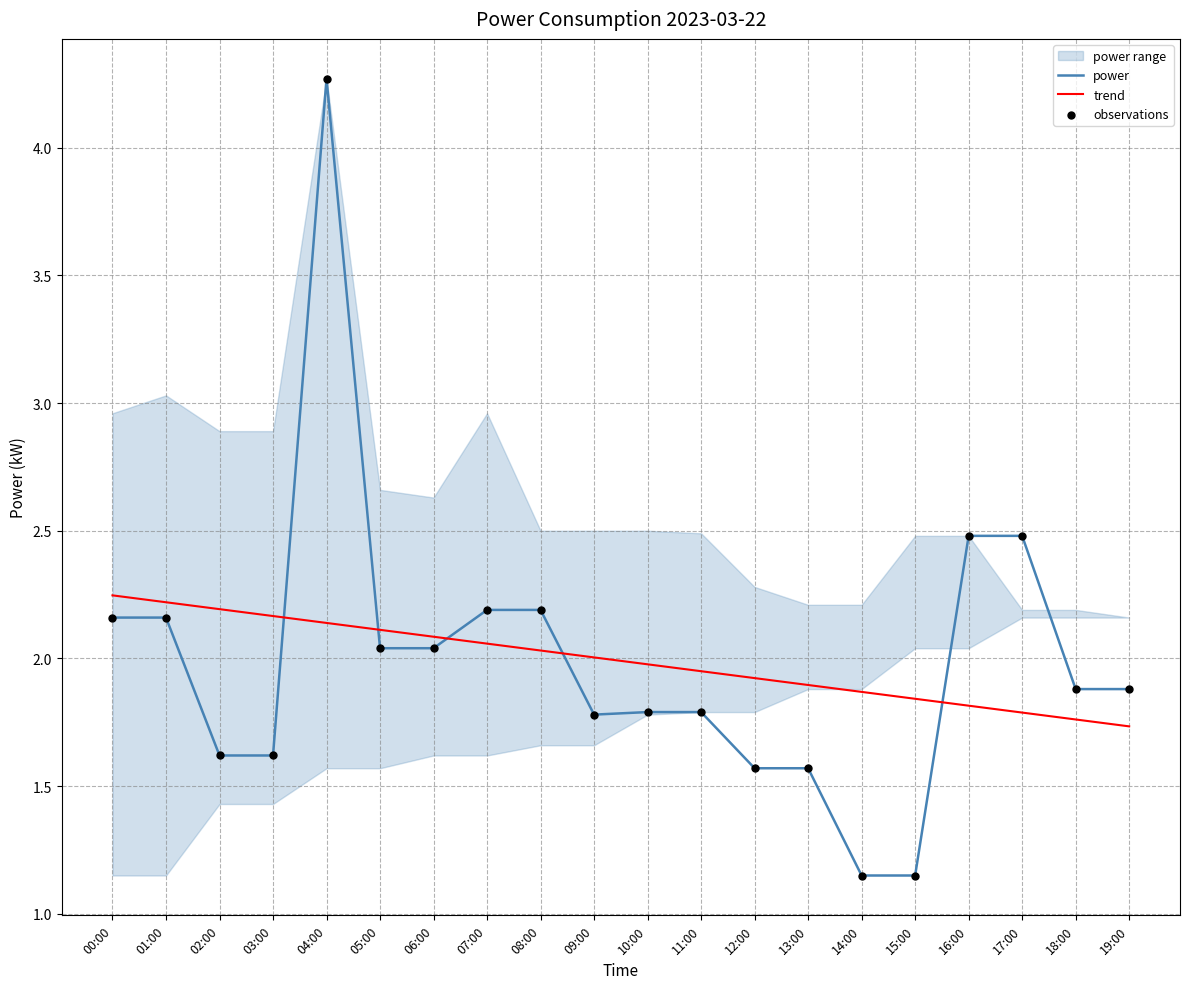

At which category is the sum across all series the highest?

04:00